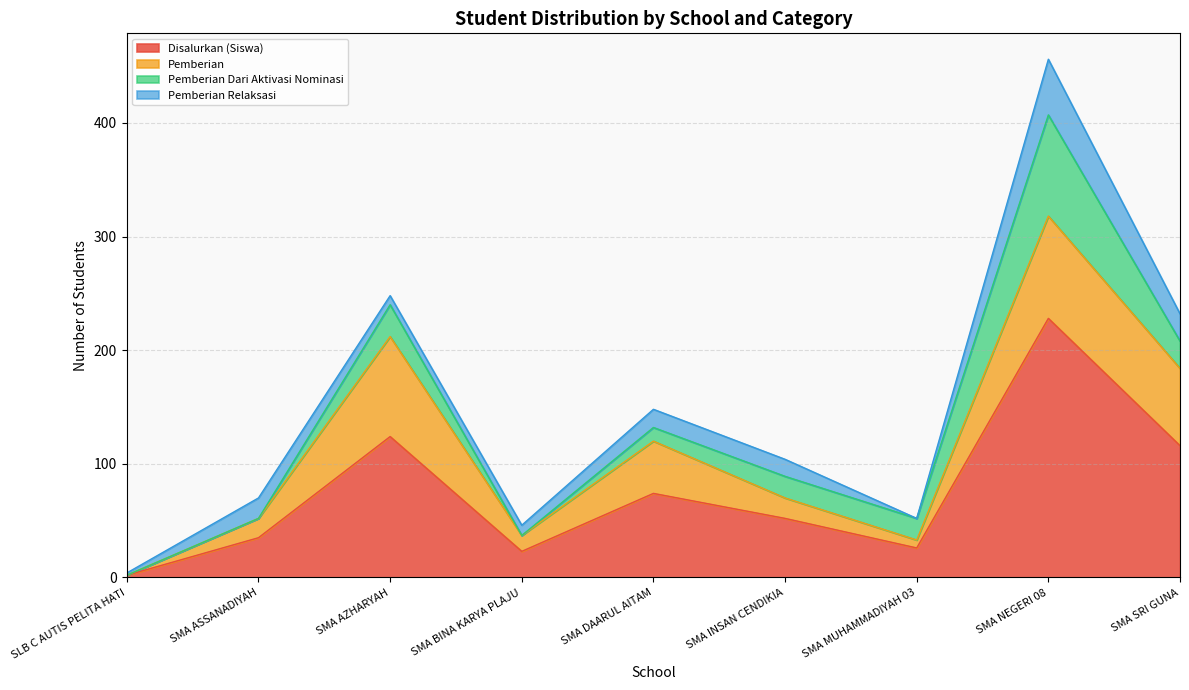

Reading right to left, extract all data points from this chart.

Disalurkan (Siswa): 116	228	26	52	74	23	124	35	2
Pemberian: 68	90	7	18	46	14	88	17	0
Pemberian Dari Aktivasi Nominasi: 24	89	19	19	12	0	28	0	0
Pemberian Relaksasi: 24	49	0	15	16	9	8	18	2